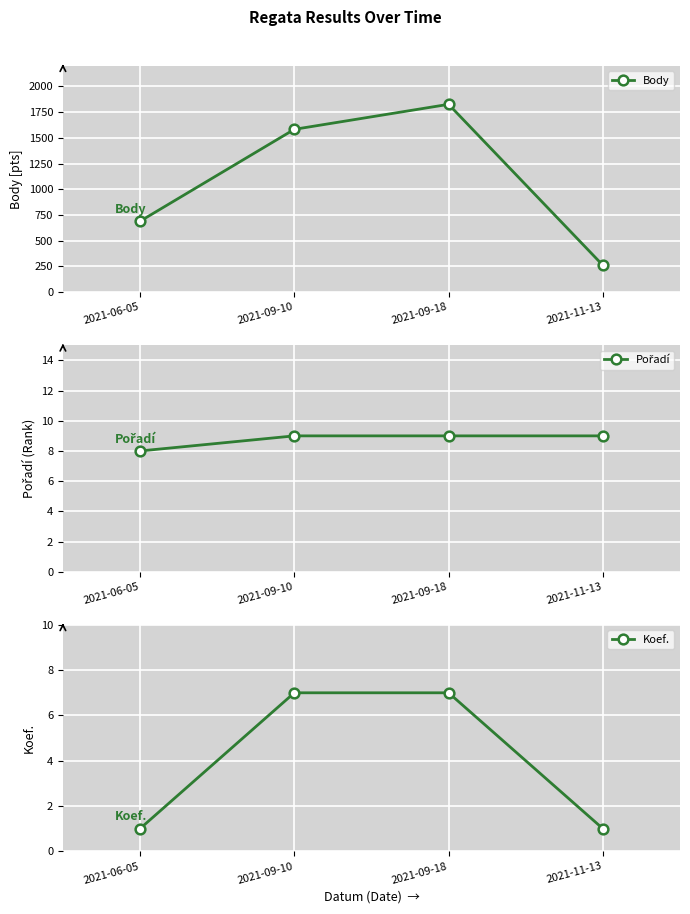

Where is Pořadí nearest to the value 8?

2021-06-05